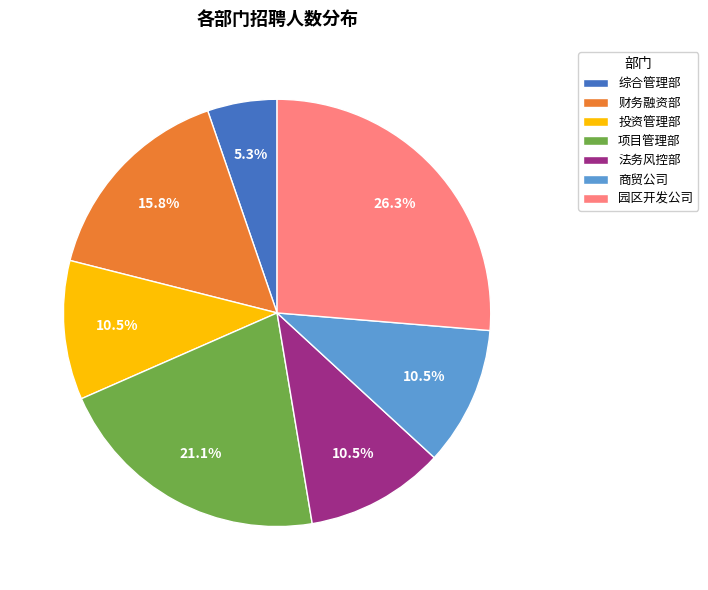

To the nearest percent, what is the average slice percentage?

14%